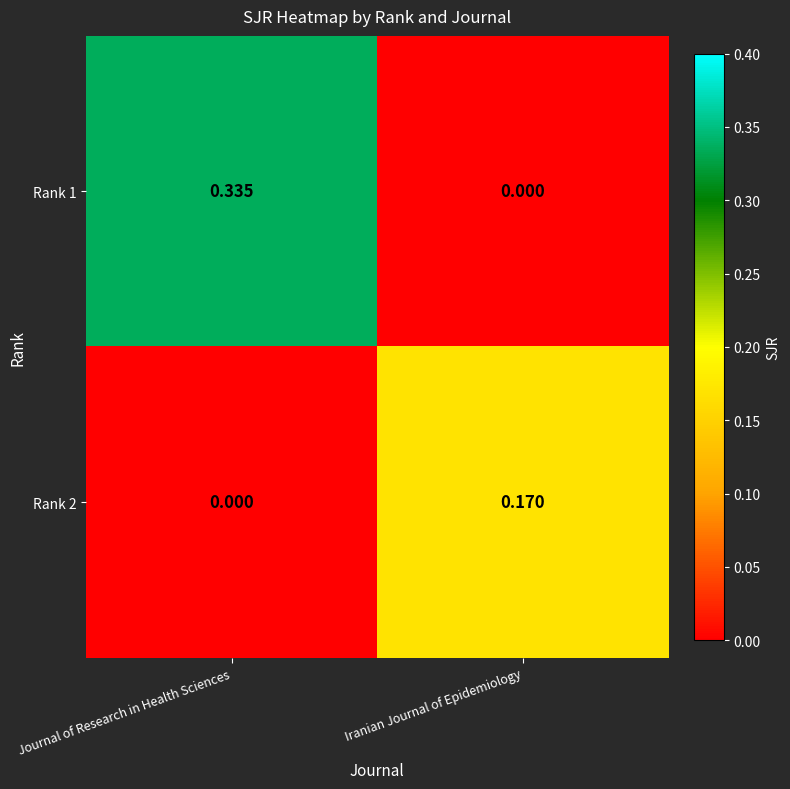

Which series changed the most between Journal of Research in Health Sciences and Iranian Journal of Epidemiology?

Rank 1